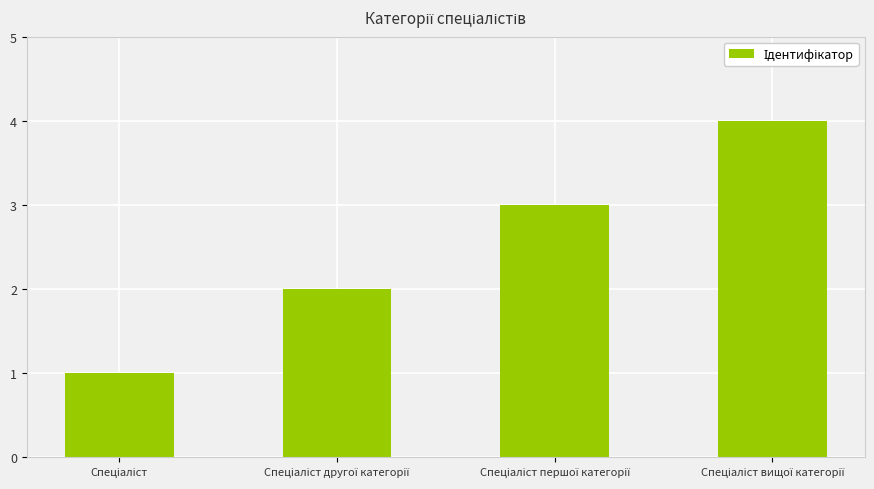

What is the difference between the maximum and minimum values?

3